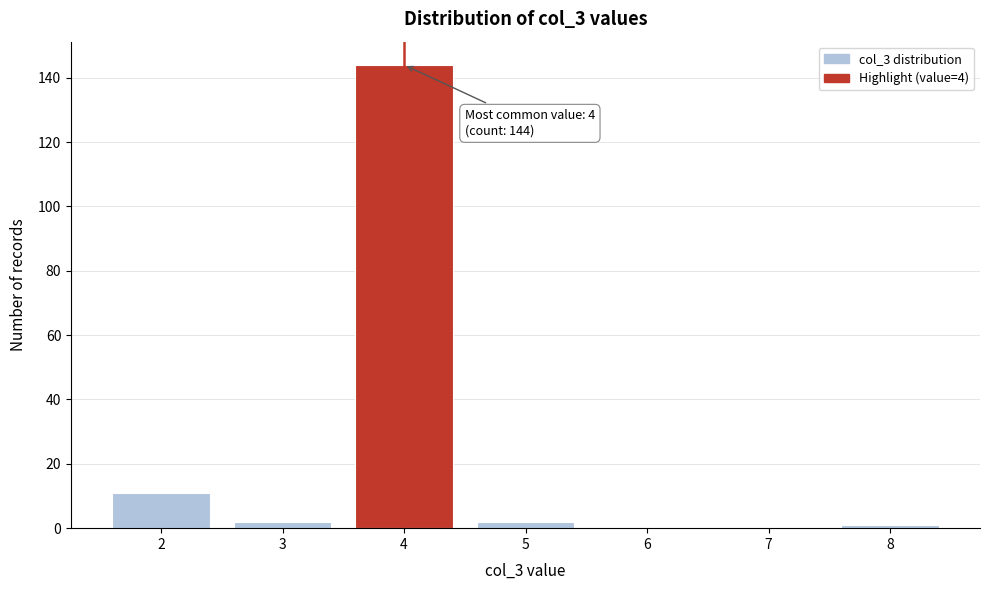

Which range on the x-axis has the tallest bar?

3.5 to 4.5